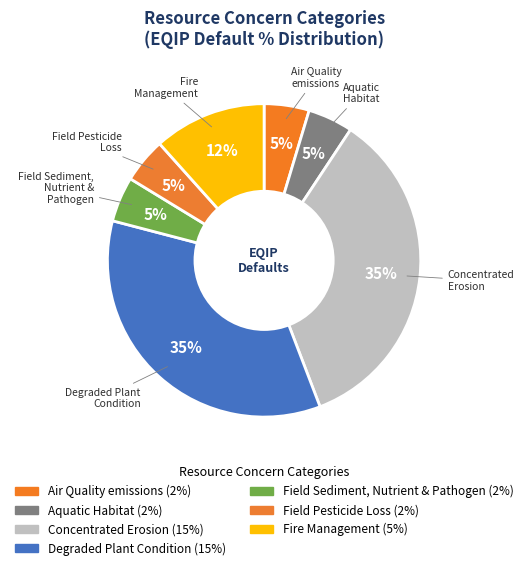

Is there any slice that represents more than half of the pie?

No